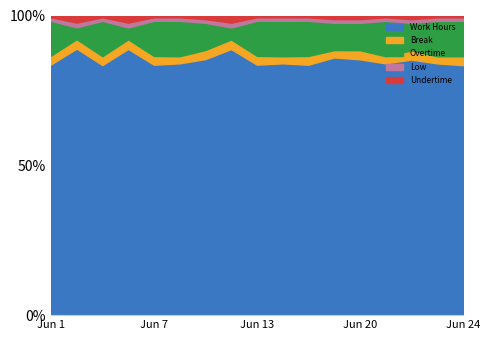

Reading left to right, what are all the values shown in this chart?

Work Hours: 14.3	11.3	14.1	11.2	14.2	14.2	14.1	11.1	14.3	14.2	14.2	14.2	14.0	14.2	13.9	14.2	14.1
Break: 0.5	0.4	0.5	0.4	0.5	0.4	0.5	0.4	0.5	0.4	0.5	0.4	0.5	0.4	0.5	0.4	0.5
Overtime: 2.0	0.5	2.0	0.5	2.0	2.0	1.5	0.5	2.0	2.0	2.0	1.5	1.5	2.0	1.5	2.0	2.0
Low: 0.2	0.2	0.2	0.2	0.2	0.2	0.2	0.2	0.2	0.2	0.2	0.2	0.2	0.2	0.2	0.2	0.2
Undertime: 0.1	0.3	0.1	0.3	0.1	0.1	0.2	0.3	0.1	0.1	0.1	0.2	0.2	0.1	0.2	0.1	0.1